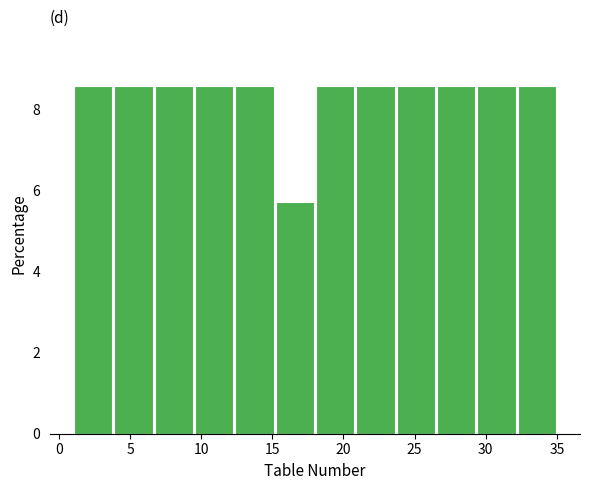

Reading left to right, list every bar in this chart as the range it spans on the x-axis followed by its height. Neither the bar edges nor the heights are printed on the chart, so give them approximately, as read against the axes.

1.0 to 4.0: 8.6
4.0 to 6.5: 8.6
6.5 to 9.5: 8.6
9.5 to 12.5: 8.6
12.5 to 15.0: 8.6
15.0 to 18.0: 5.8
18.0 to 21.0: 8.6
21.0 to 23.5: 8.6
23.5 to 26.5: 8.6
26.5 to 29.5: 8.6
29.5 to 32.0: 8.6
32.0 to 35.0: 8.6